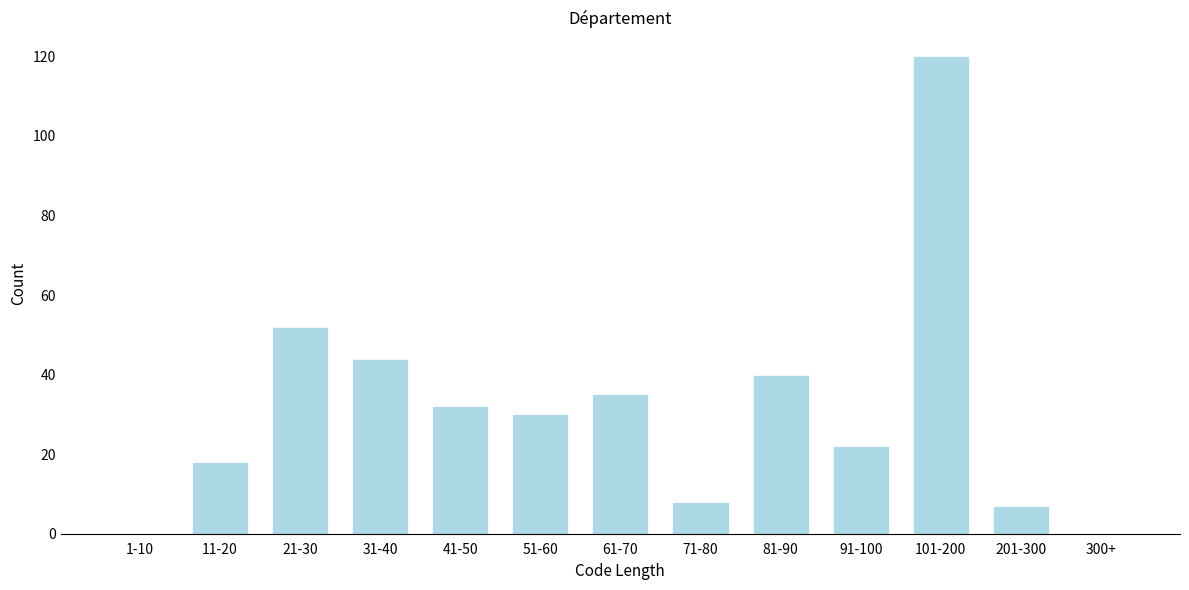

Reading left to right, list all the values displayed in this chart.

1-10=0	11-20=18	21-30=52	31-40=44	41-50=32	51-60=30	61-70=35	71-80=8	81-90=40	91-100=22	101-200=120	201-300=7	300+=0